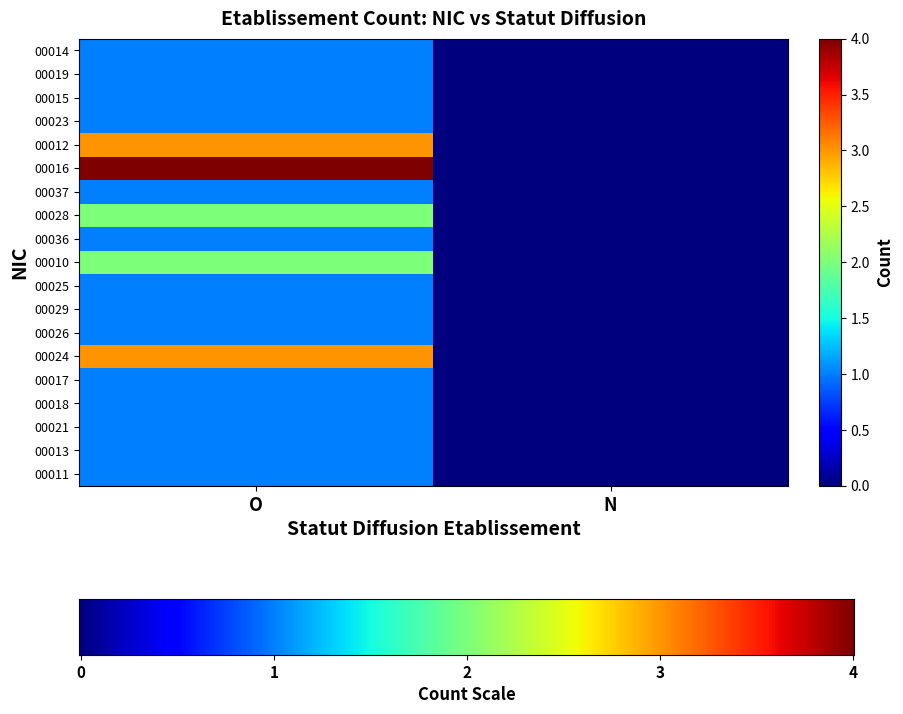

What is the difference between the highest and lowest values at O?

3